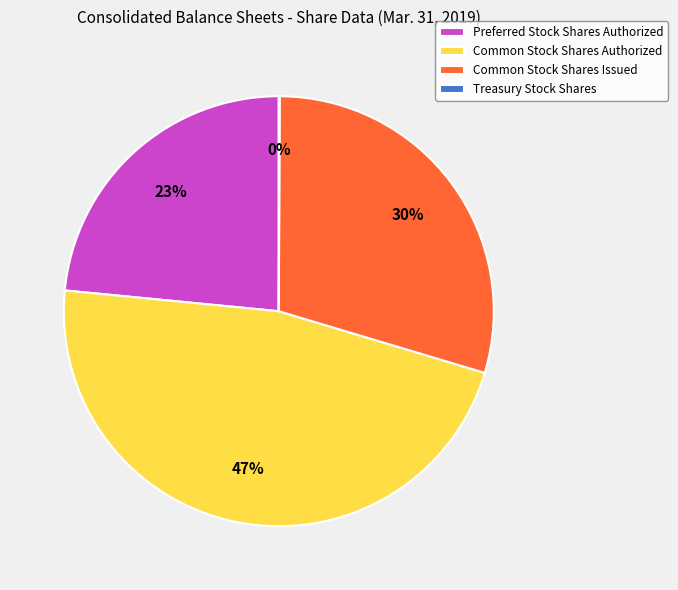

What percentage is the Common Stock Shares Issued slice, to the nearest percent?

30%